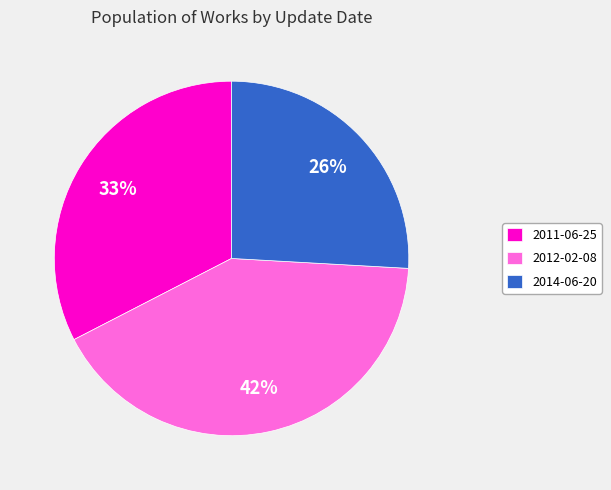

Does any single category account for the majority?

No